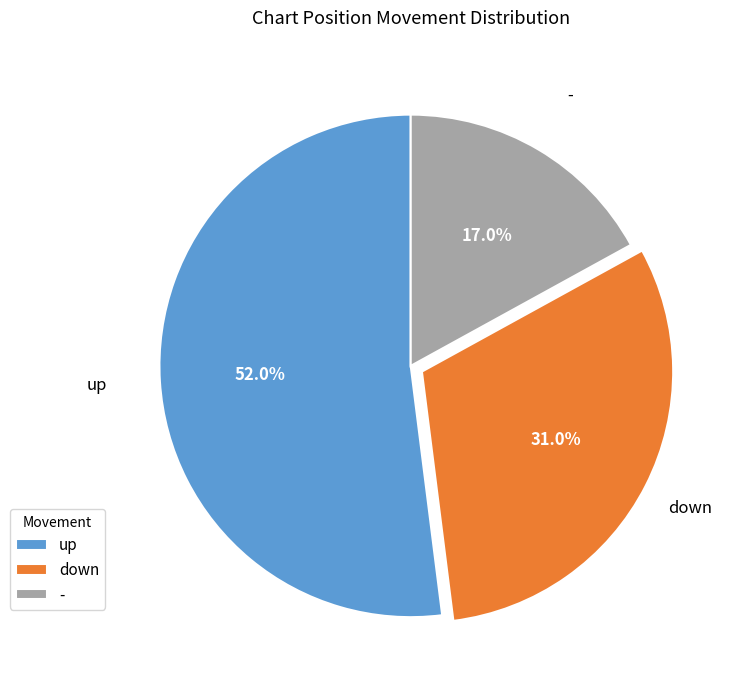

Approximately how many times larger is the value at up compared to down?

1.7